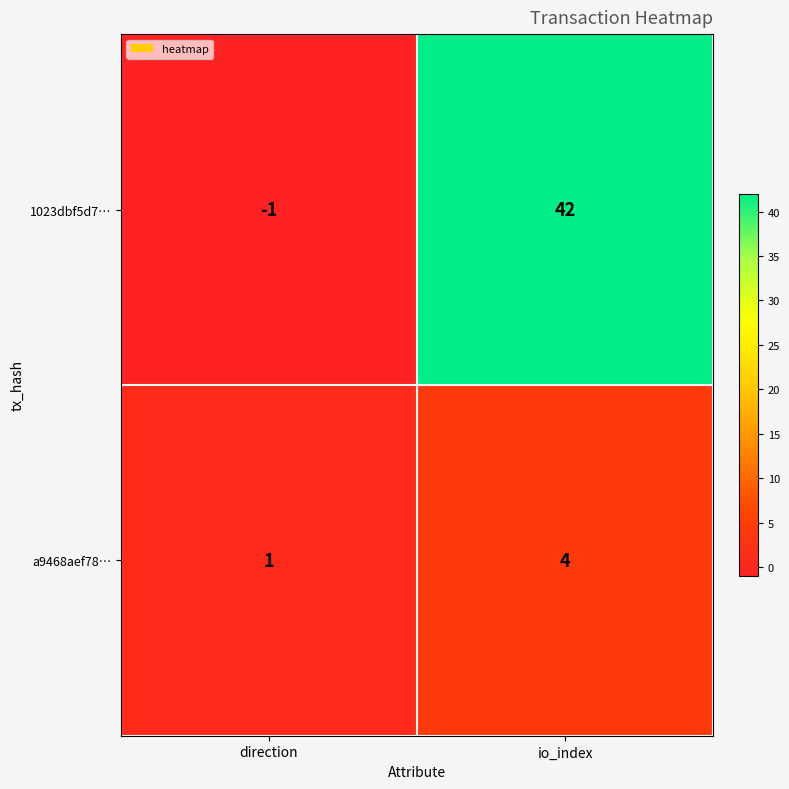

What is the difference between the highest and lowest values at io_index?

38